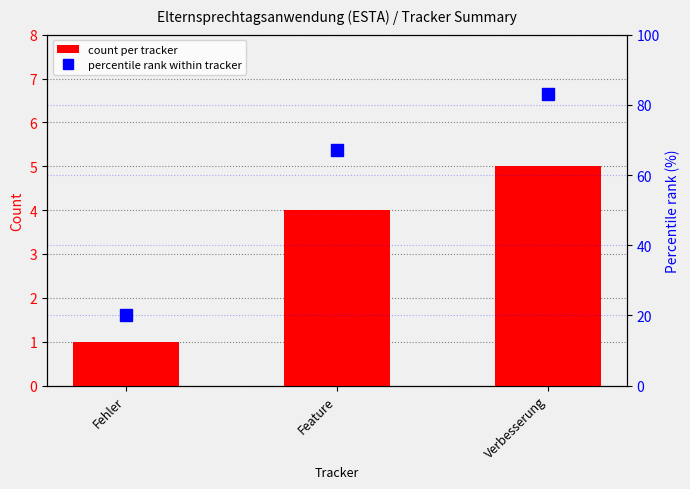

What is the label of the 1st bar from the left?

Fehler